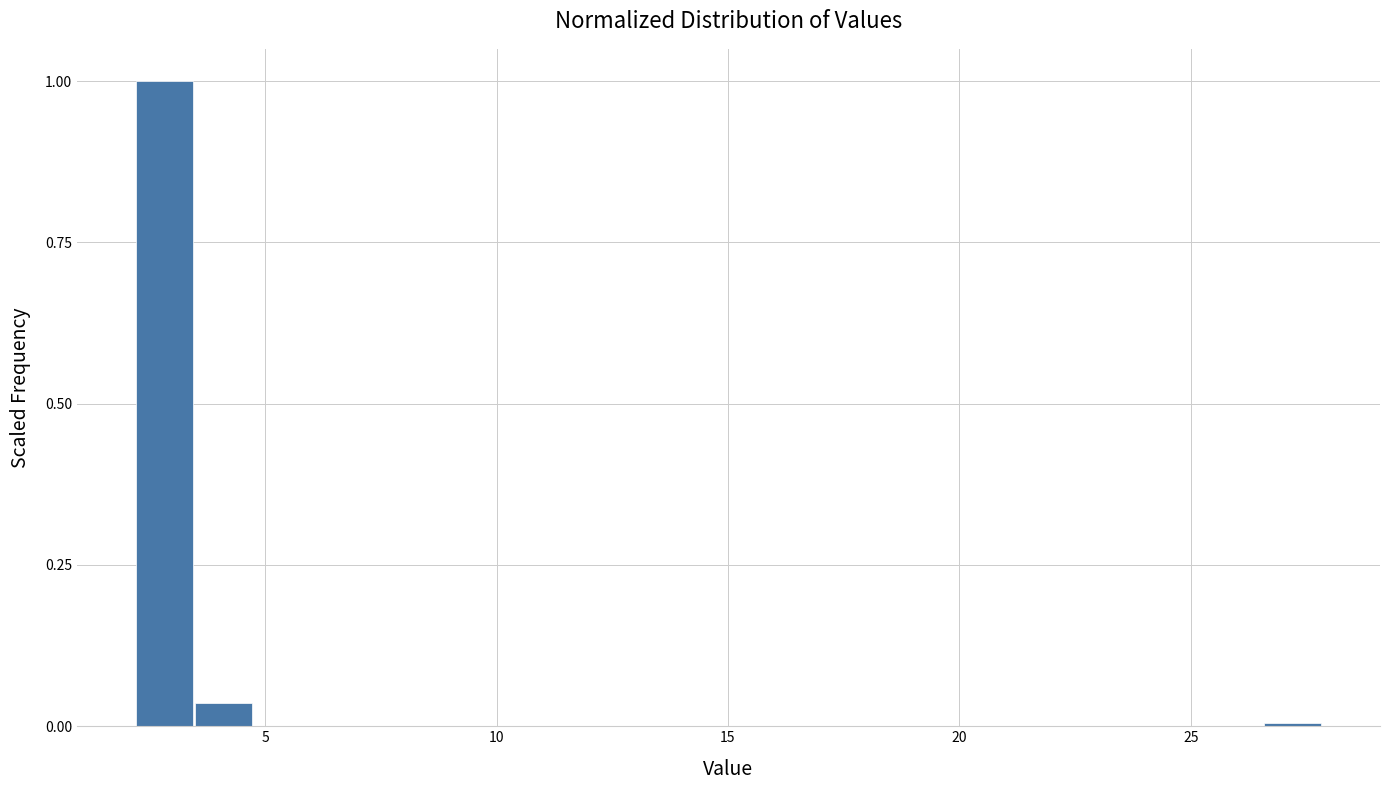

Around what value on the x-axis is the tallest bar? Give the approximate position of its centre, as read against the axis.

3.0